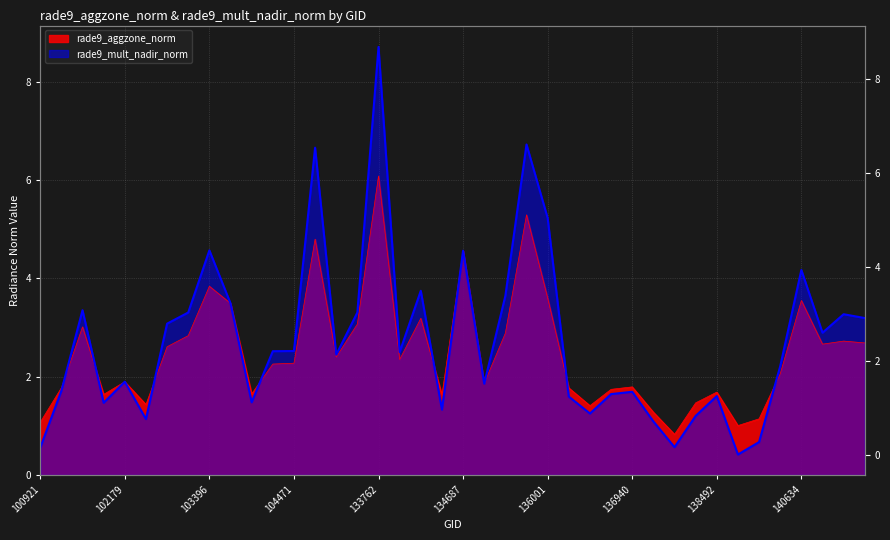

How many interior local valleys does the rade9_aggzone_norm series have?

11